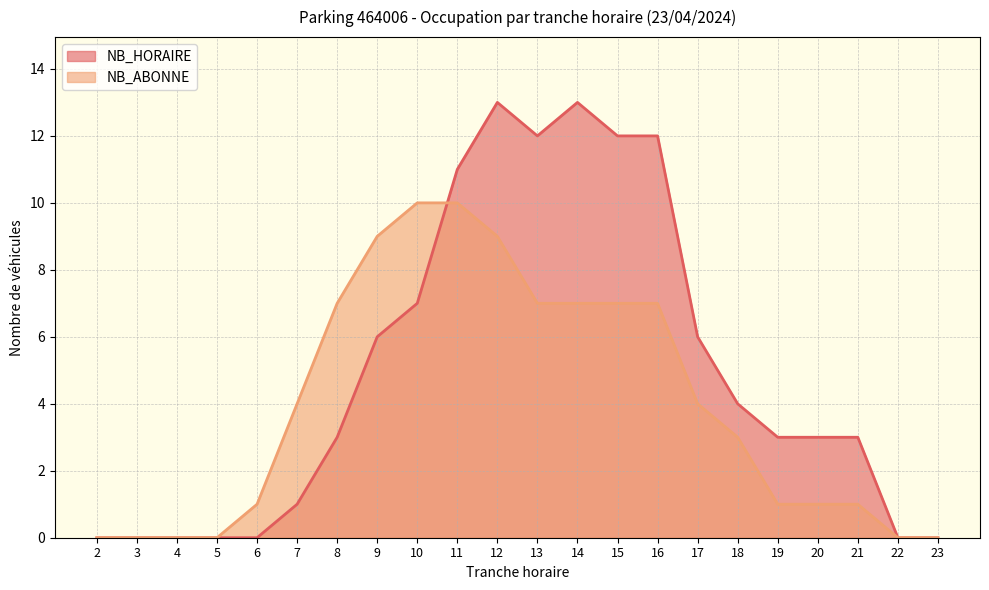

How many times do NB_HORAIRE and NB_ABONNE cross each other?

1